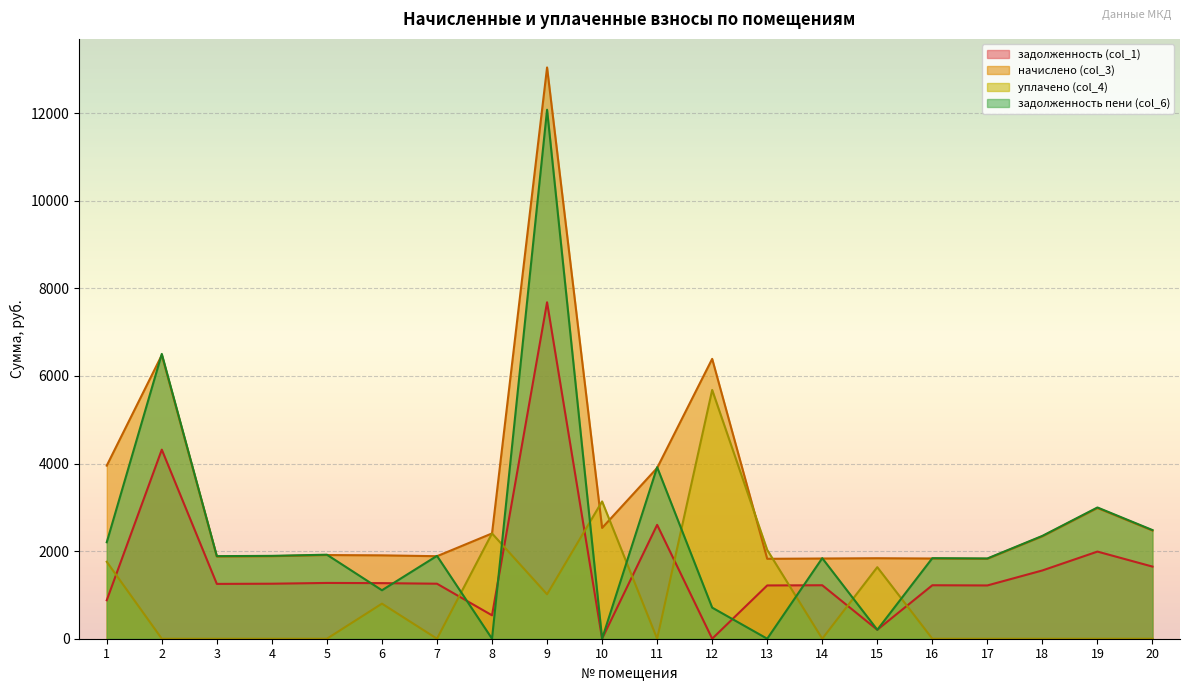

Does the chart display data point markers on the line(s)?

No